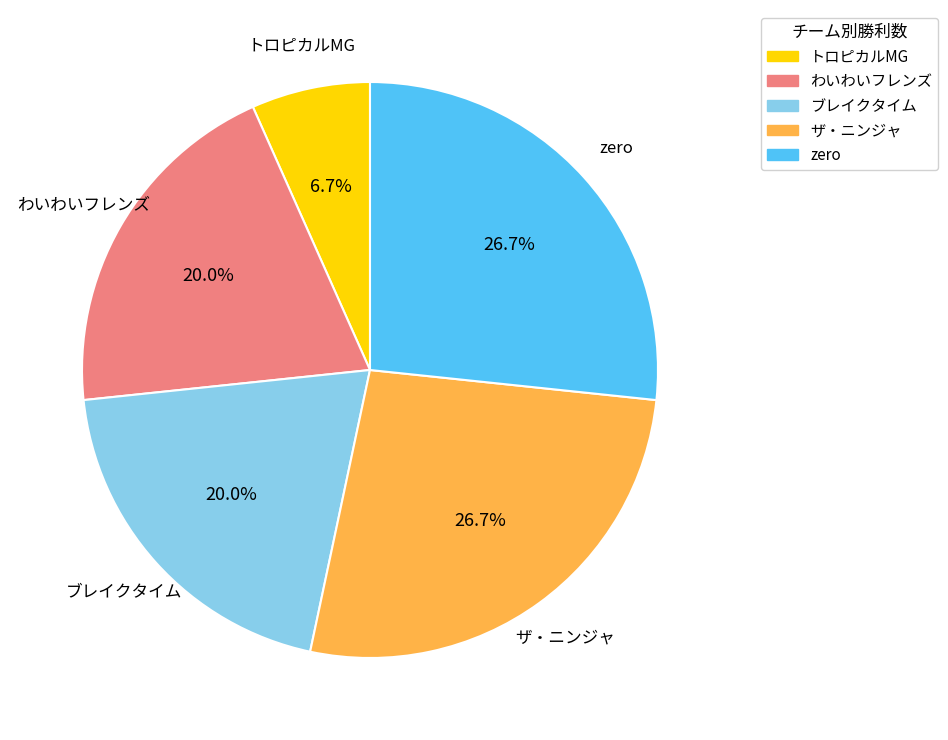

How many slices are in this pie chart?

5